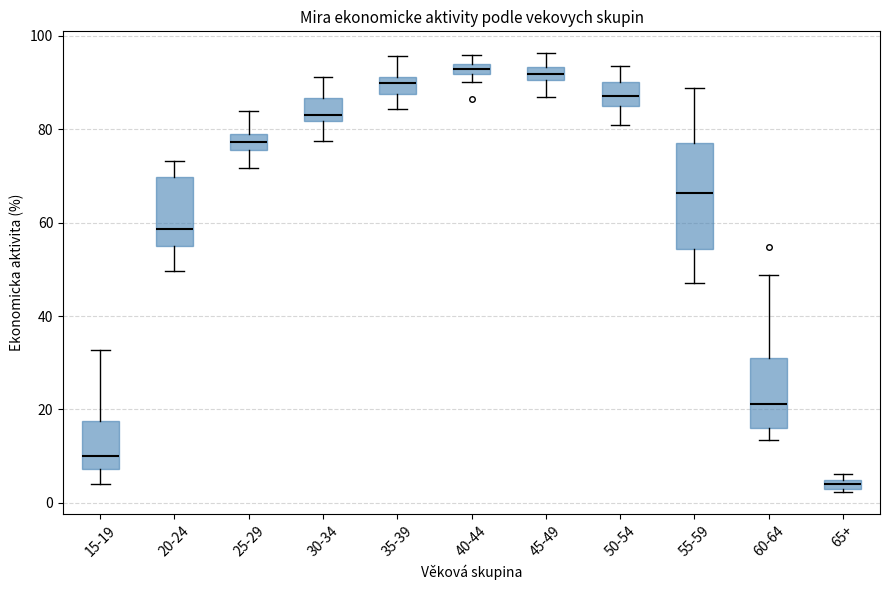

Where is the upper edge of the box for 40-44 on the y-axis? The values are not printed on the chart, so give them approximately, as read against the axis.

94